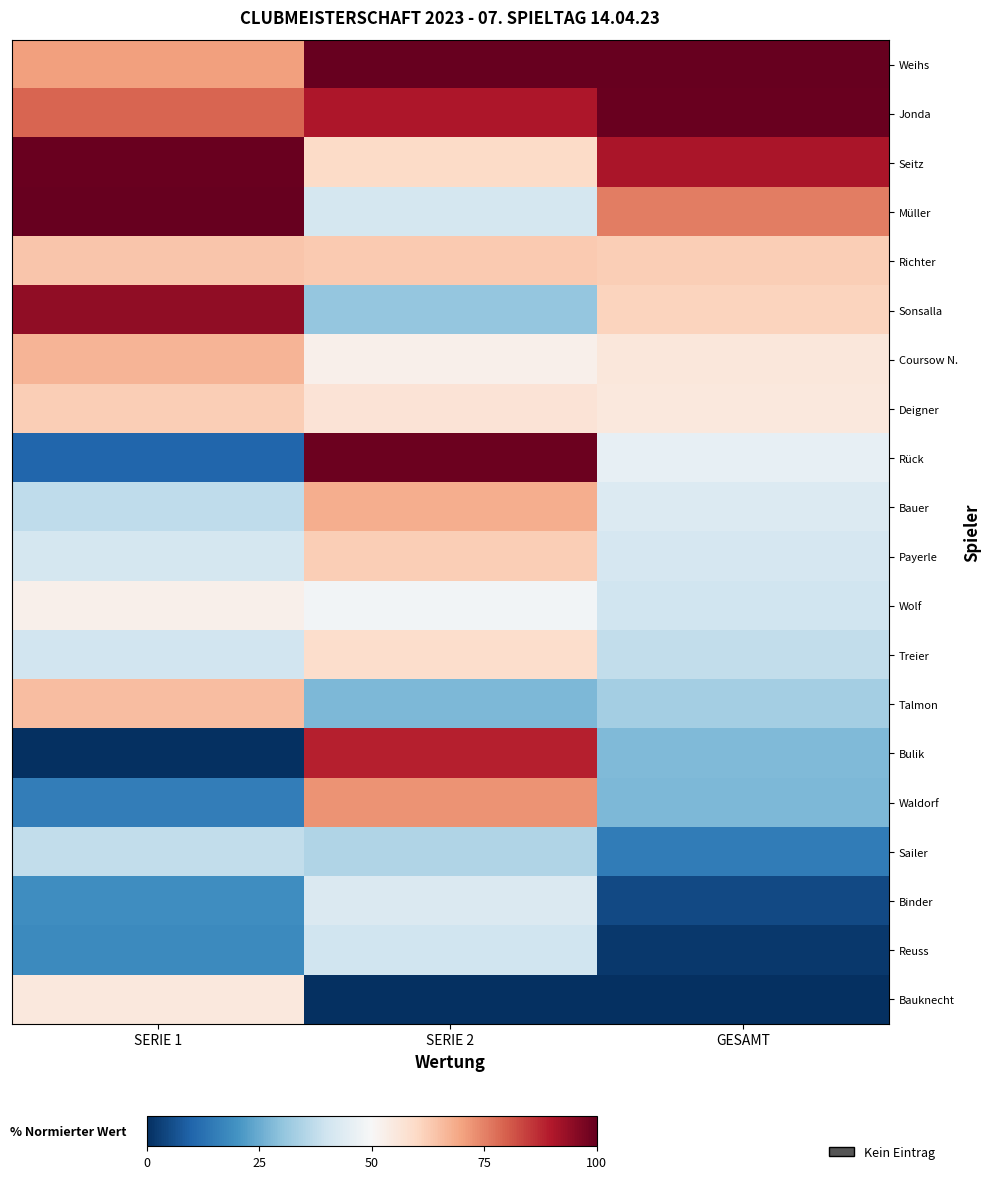

Which series has the largest total across all categories?

Weihs